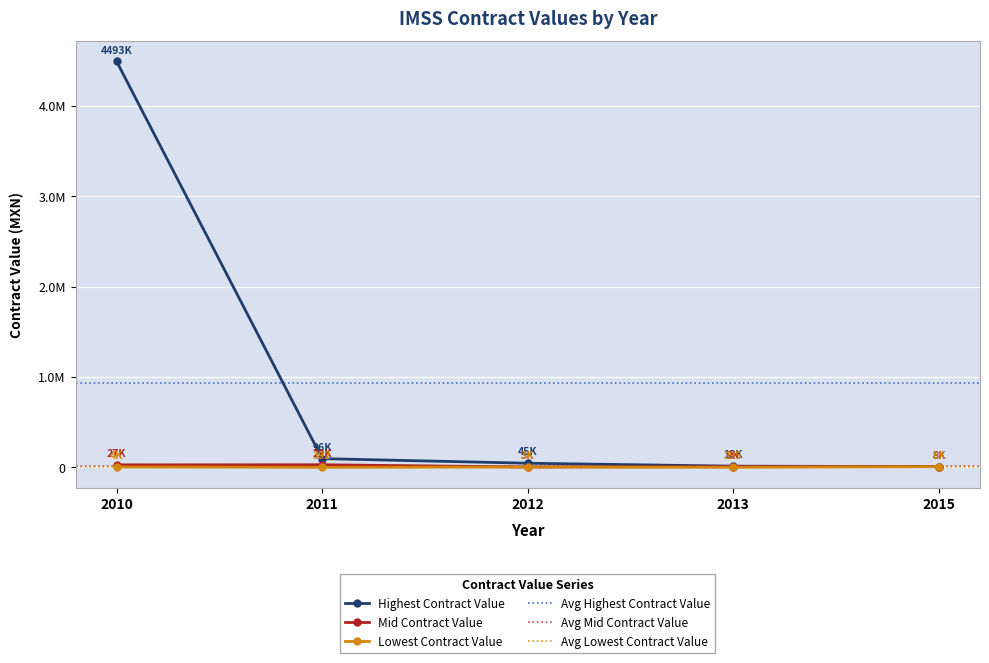

Reading left to right, extract all data points from this chart.

Highest Contract Value: 2010=4492540.9	2011=96233.6	2012=45472.0	2013=12876.0	2015=7795.2
Mid Contract Value: 2010=27393.2	2011=28511.8	2012=3480.0	2013=9013.2	2015=7795.2
Lowest Contract Value: 2010=3866.9	2011=391.5	2012=3480.0	2013=294.6	2015=7795.2